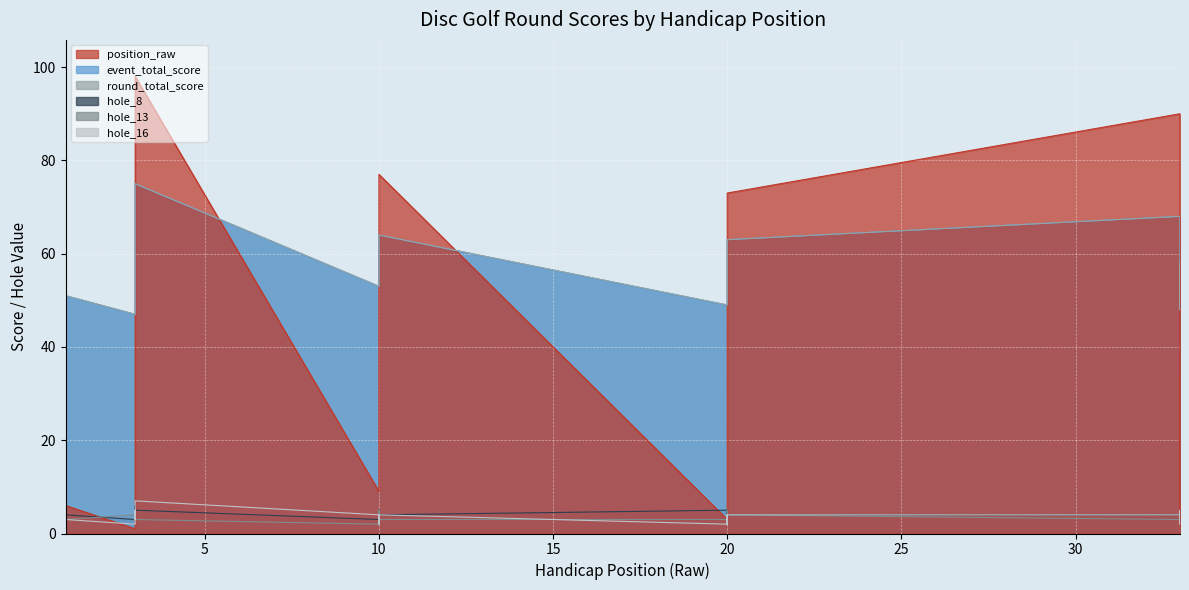

What is the lowest value of the position_raw series?

1